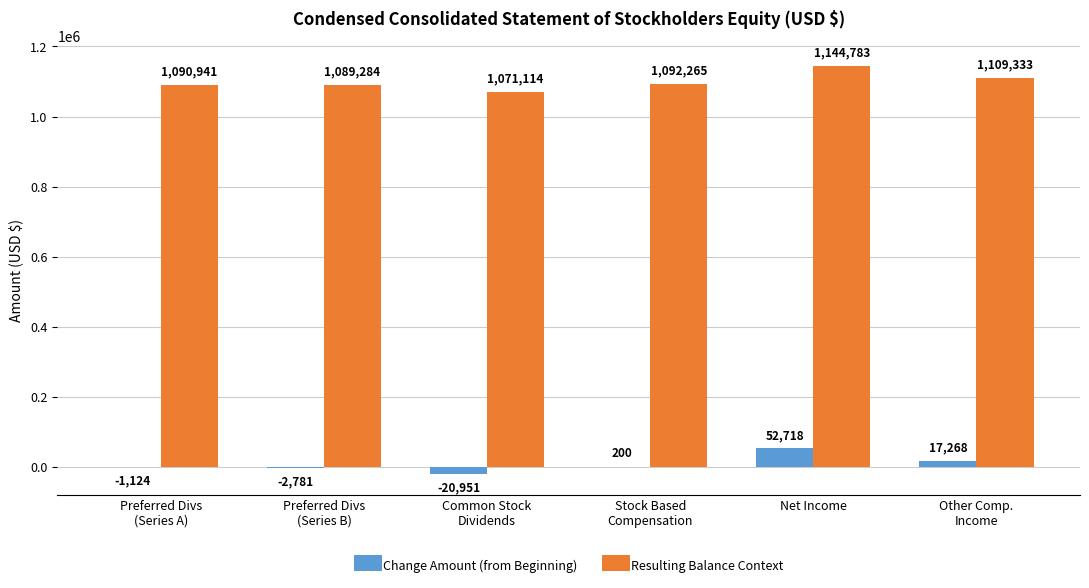

What are all the series names shown in the legend?

Change Amount (from Beginning), Resulting Balance Context